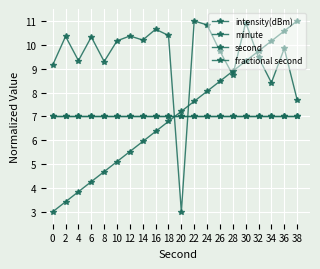

At 4, list the series in order from largest to smallest.

intensity(dBm), minute, fractional second, second